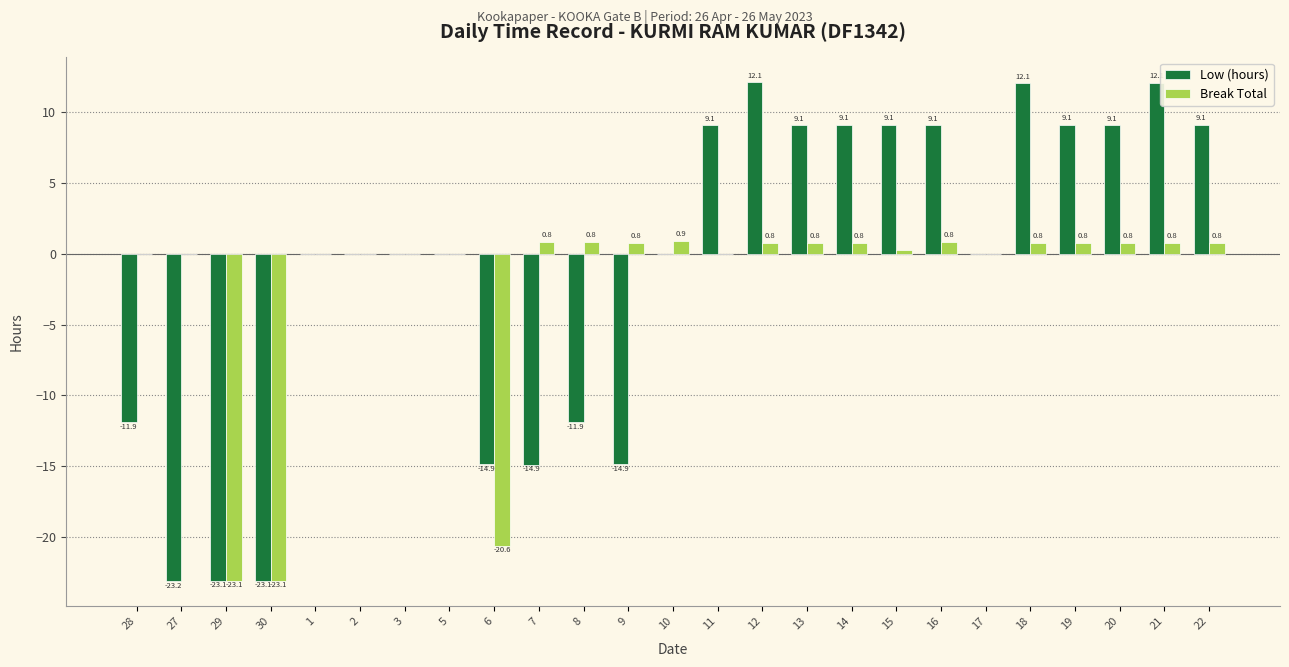

What is the average value of the Break Total series?

-2.2